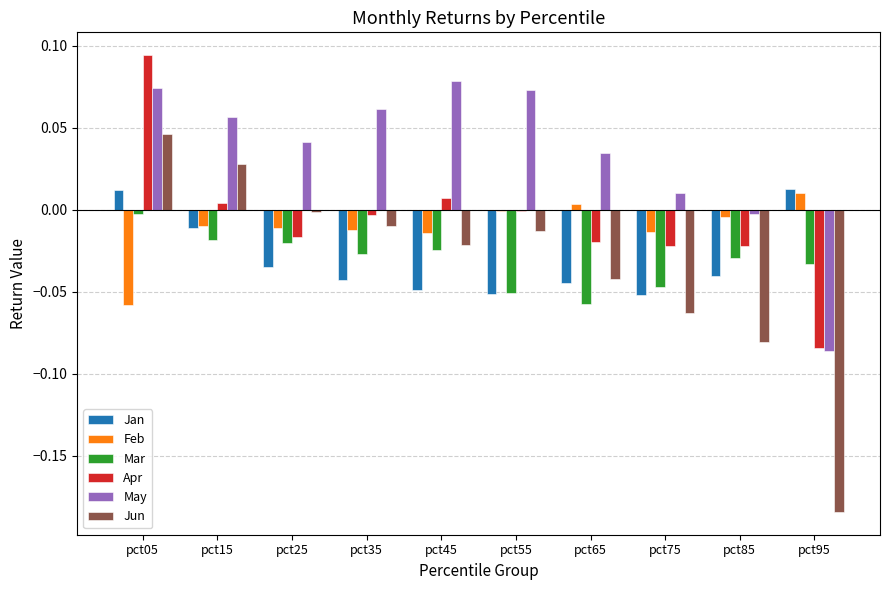

Between pct35 and pct85, which series saw the biggest shift?

Jun